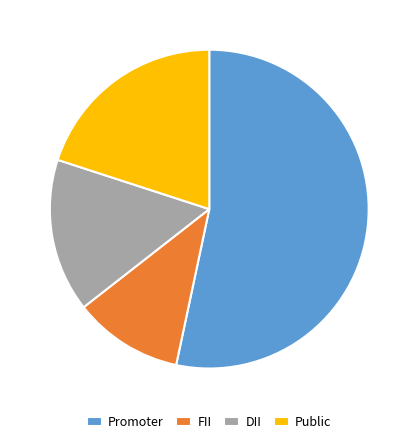

Rank the categories by value from lowest to highest.

FII, DII, Public, Promoter